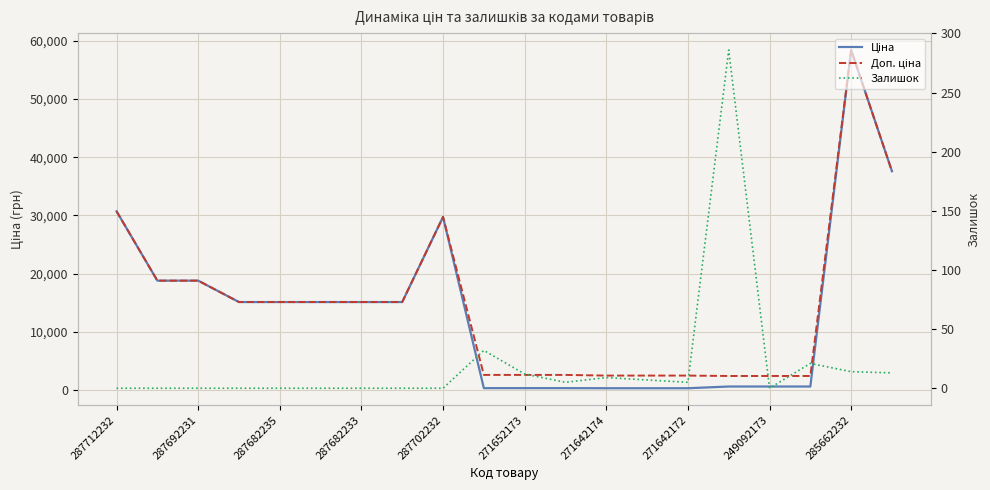

How many lines are shown in the chart?

3